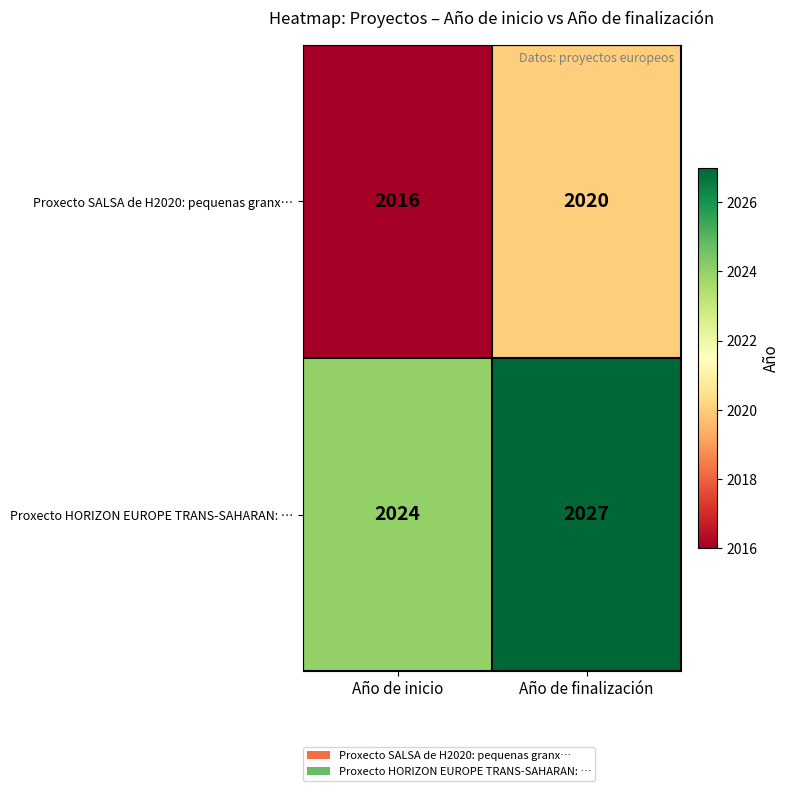

Rank the series at Año de inicio from lowest to highest value.

Proxecto SALSA de H2020: pequenas granx…, Proxecto HORIZON EUROPE TRANS-SAHARAN: …